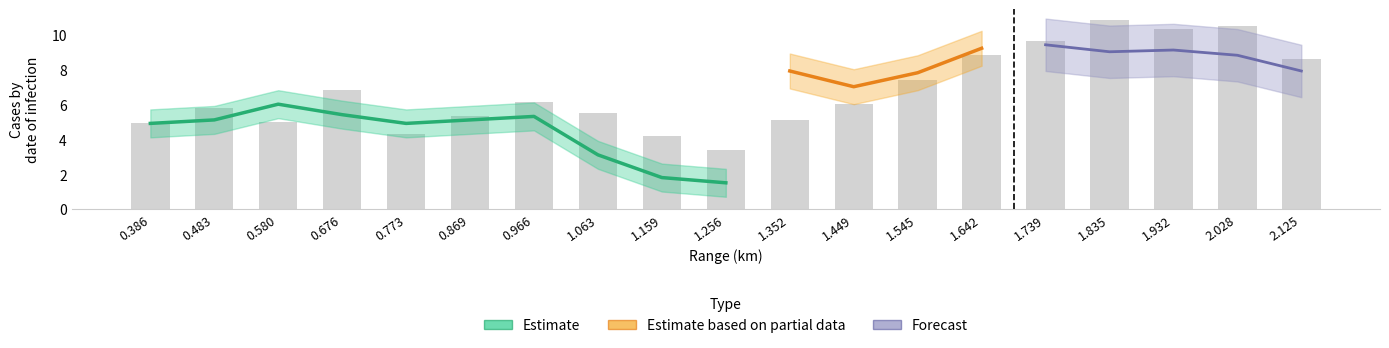

The value of Estimate based on partial data at 0.483 is -0.5. True or false?

False